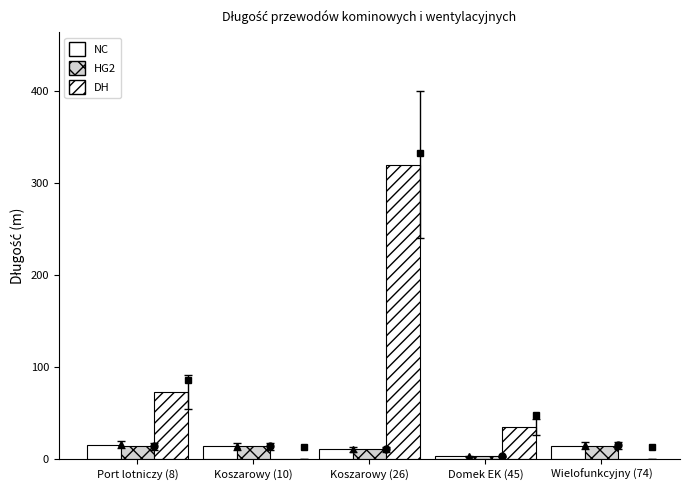

Count the number of data series in this chart.

3